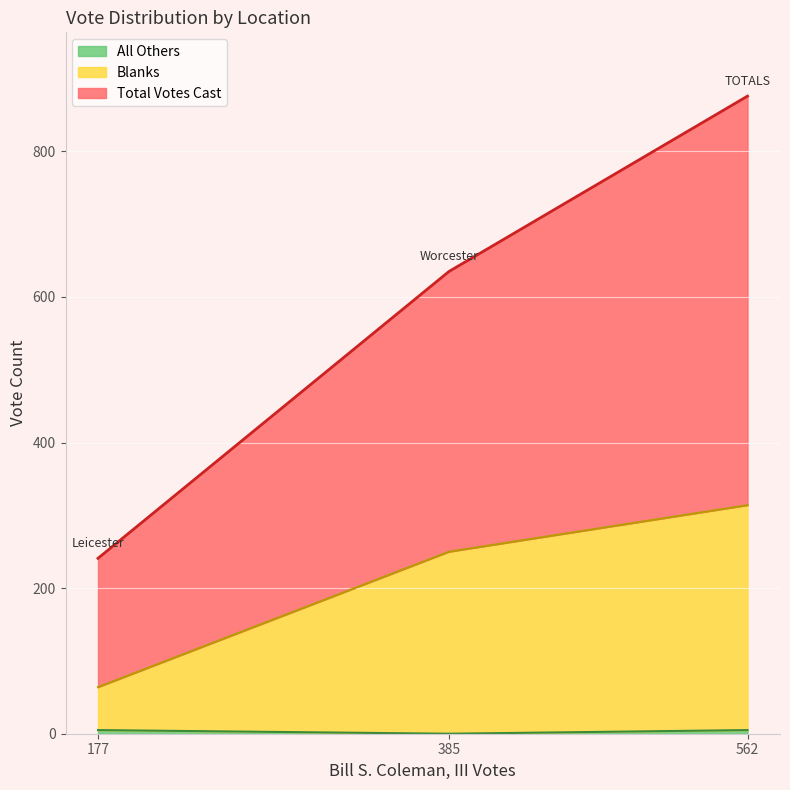

Is it true that Total Votes Cast equals 635 at 385?

True